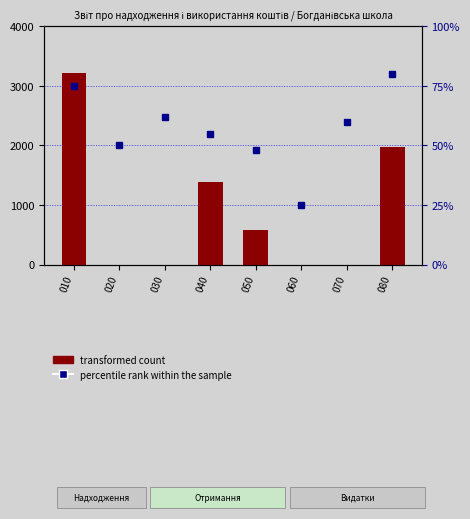

Reading left to right, transcribe all the data shown in this chart.

transformed count: 010=3221.0	020=0.0	030=0.0	040=1385.7	050=587.5	060=0.0	070=0.0	080=1973.2
percentile rank within the sample: 010=75.0	020=50.0	030=62.0	040=55.0	050=48.0	060=25.0	070=60.0	080=80.0